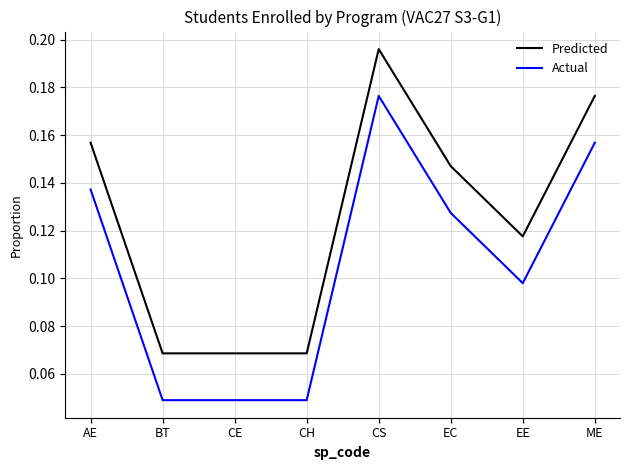

The Predicted series shows 0.0 at CH. True or false?

False